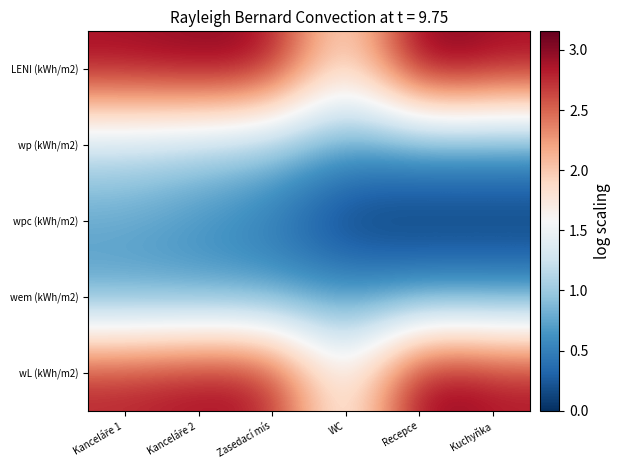

Count the number of categories in the chart.

6